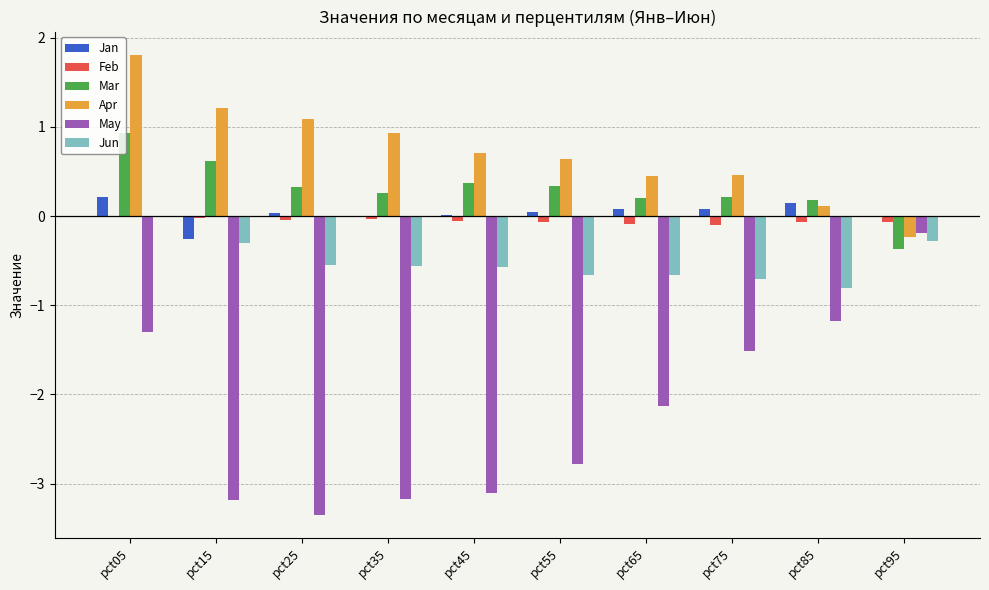

The value of Jan at pct05 is 0.4. True or false?

False